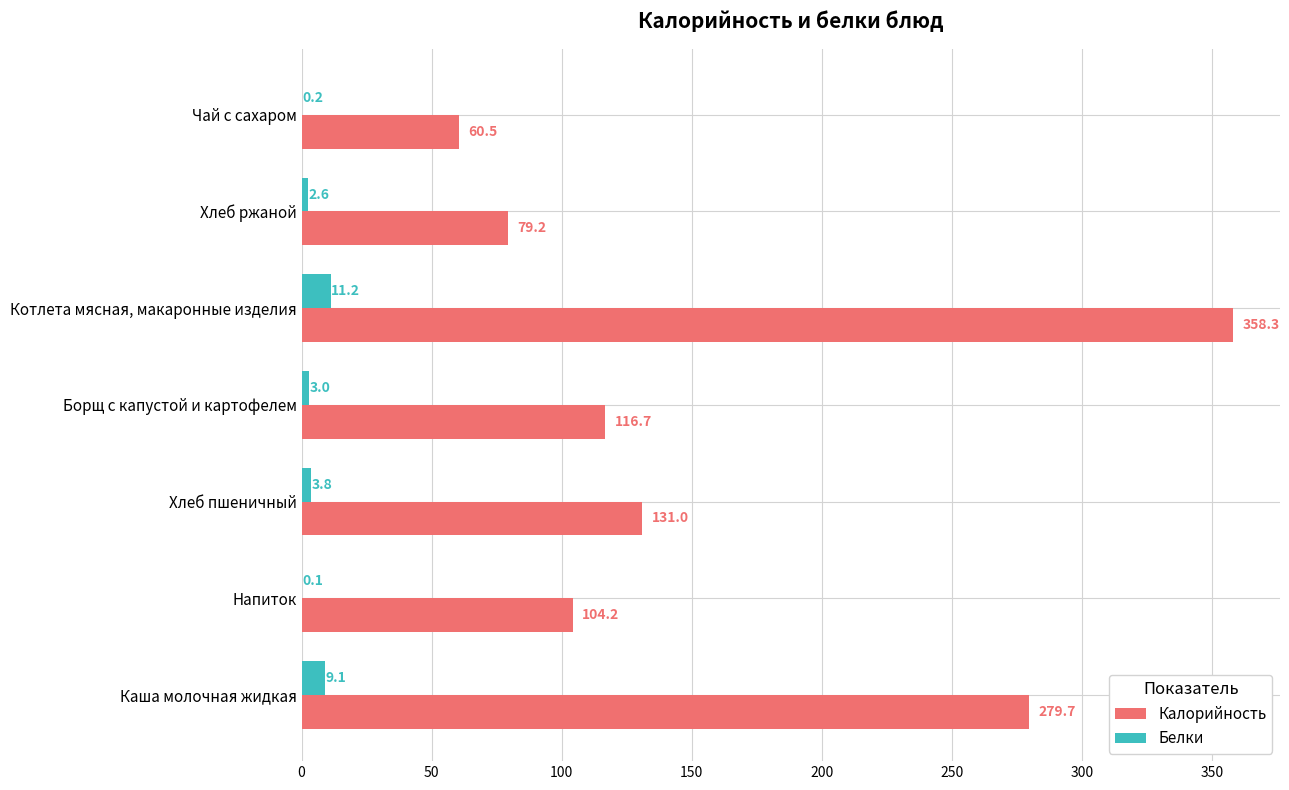

The value of Калорийность at Напиток is 155.9. True or false?

False